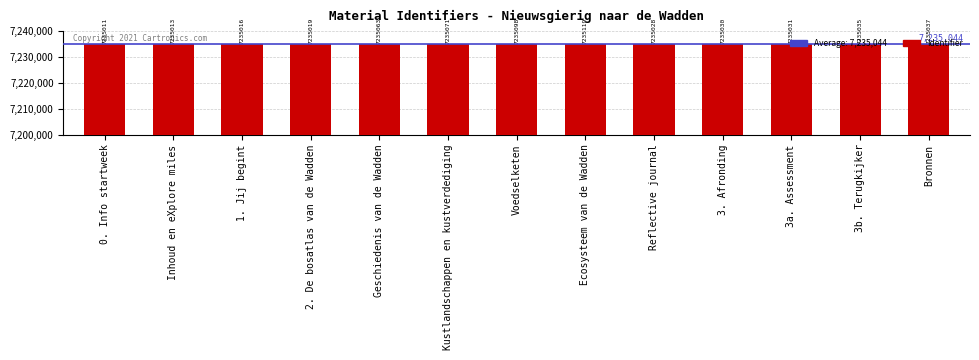

At which label does the data first exceed 7235031?

Geschiedenis van de Wadden